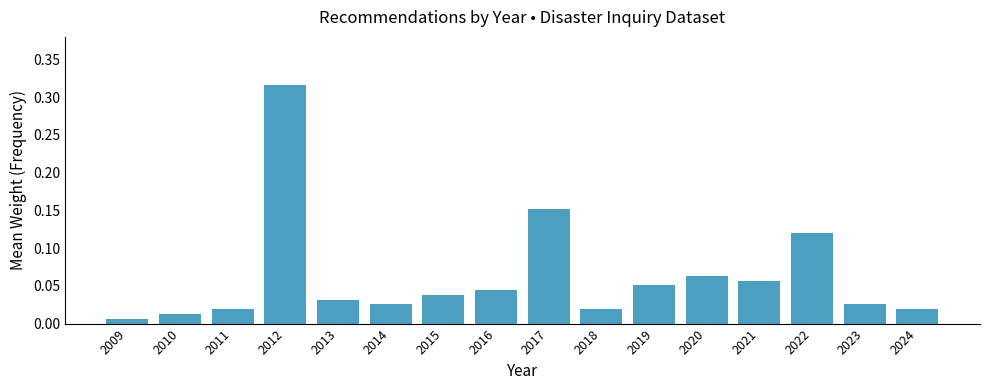

The chart shows a value of 0.1 at 2017. True or false?

False